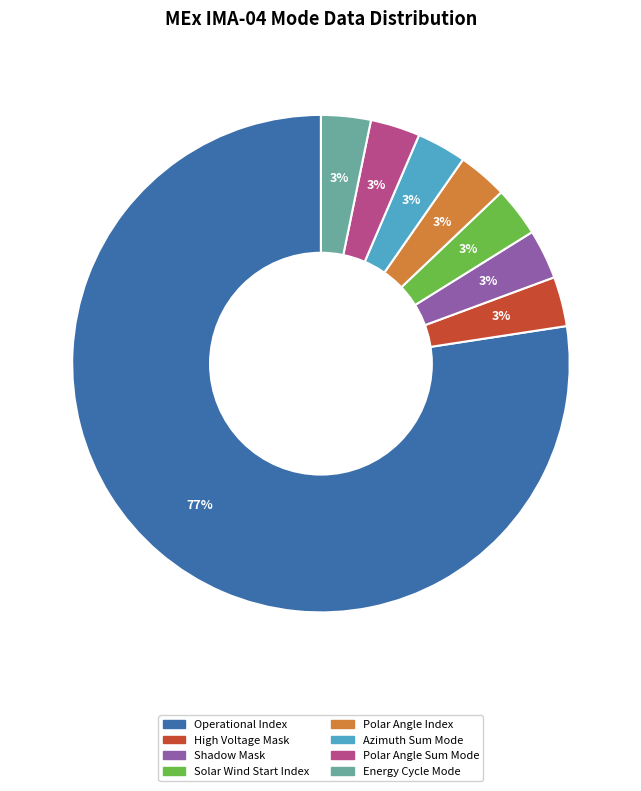

Count the number of slices in the pie.

8